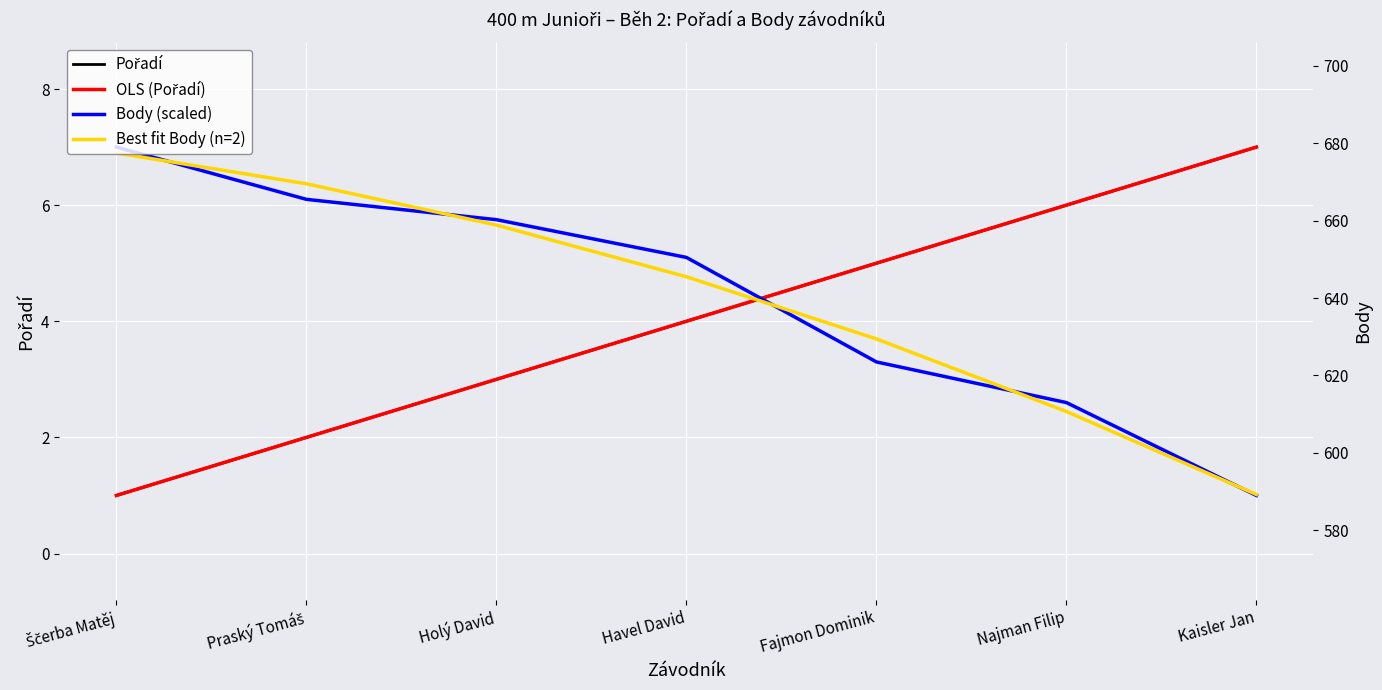

What are all the series names shown in the legend?

Pořadí, OLS (Pořadí), Body (scaled), Best fit Body (n=2)